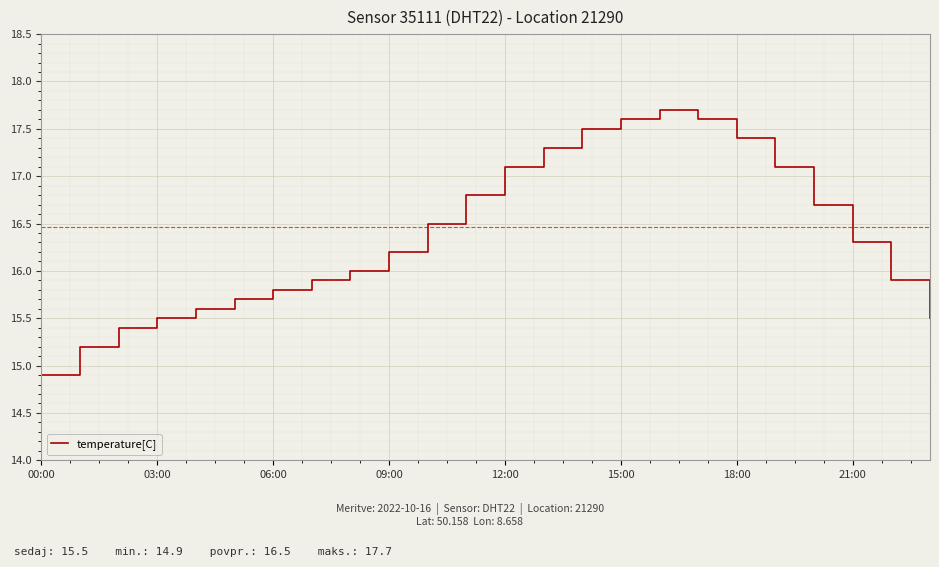

What is the smallest value displayed?

14.9